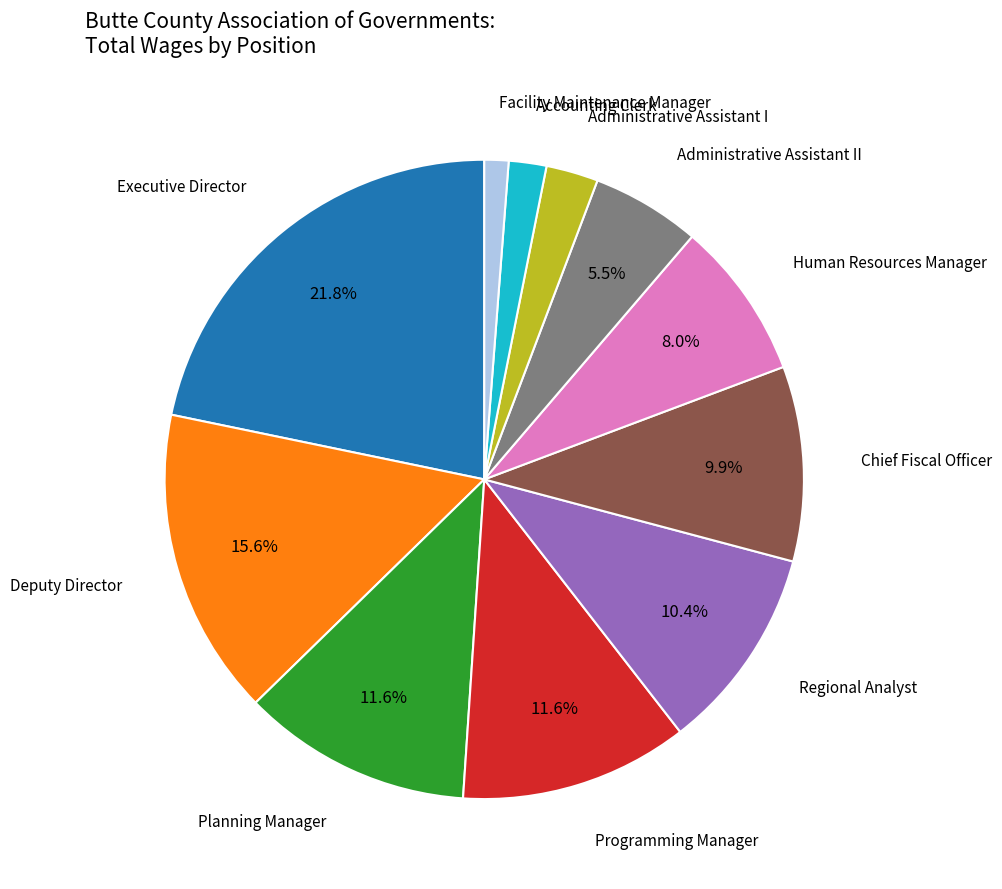

How many slices are in this pie chart?

11